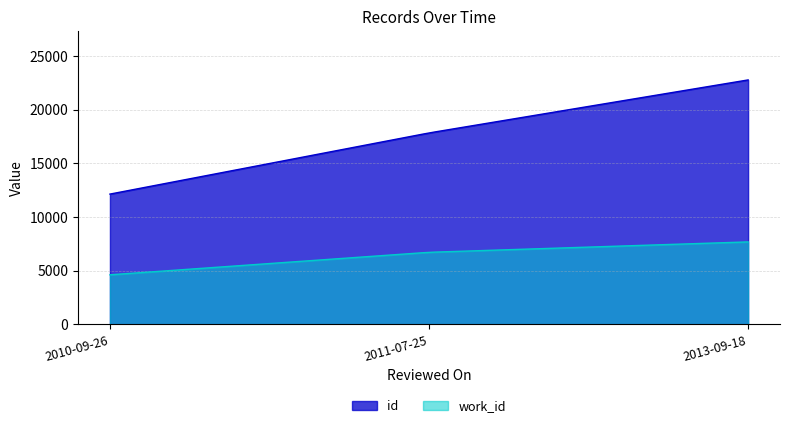

How many lines are shown in the chart?

2